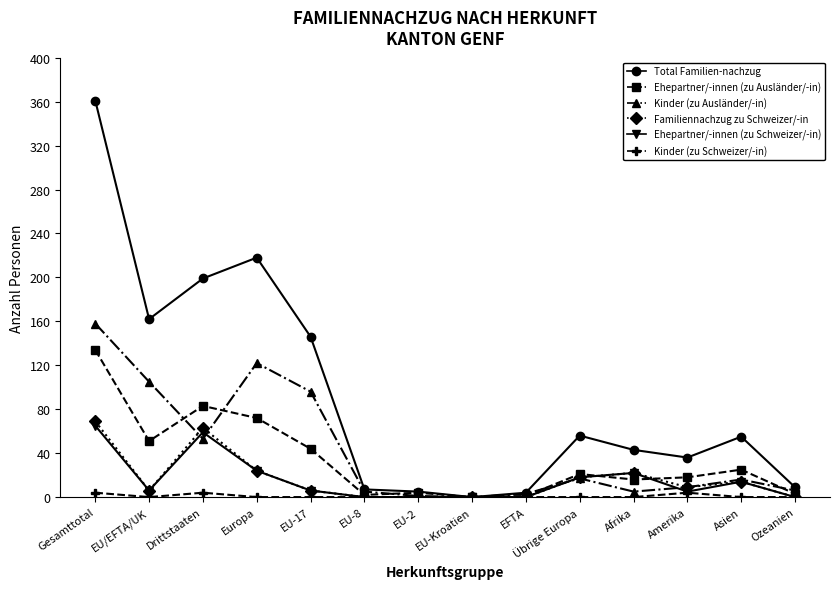

True or false: Ehepartner/-innen (zu Schweizer/-in) has more than 2 points higher than both neighbors.

True